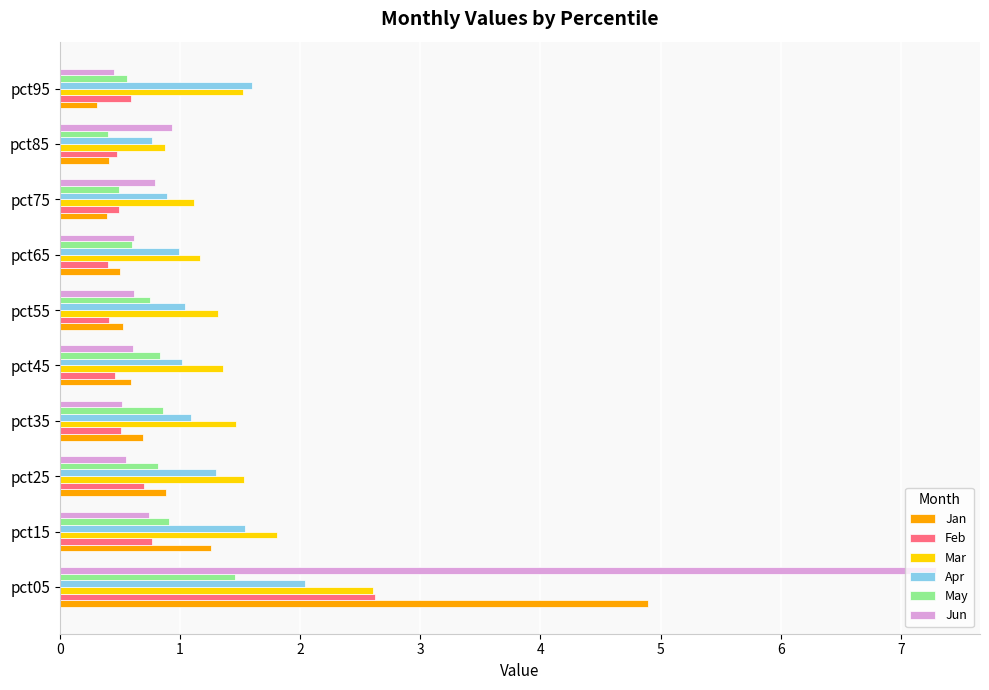

What is the difference between the second highest and minimum values in the May series?

0.5